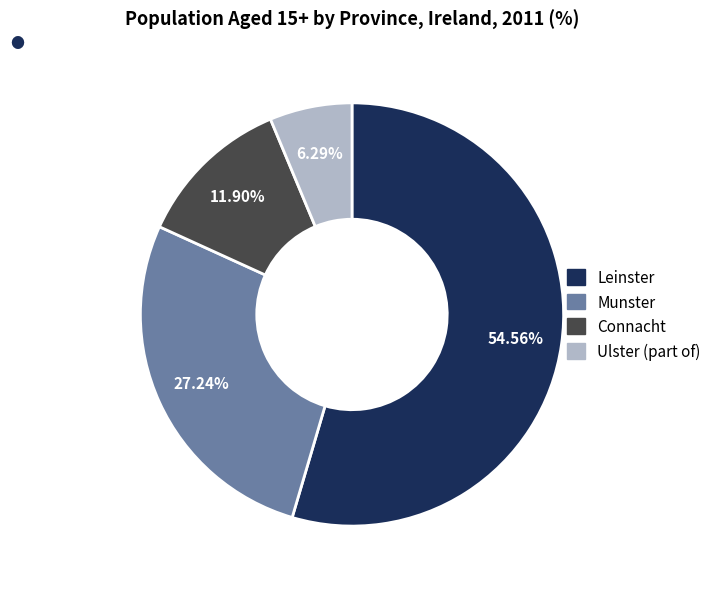

Is it true that Connacht is 6% of the pie?

False